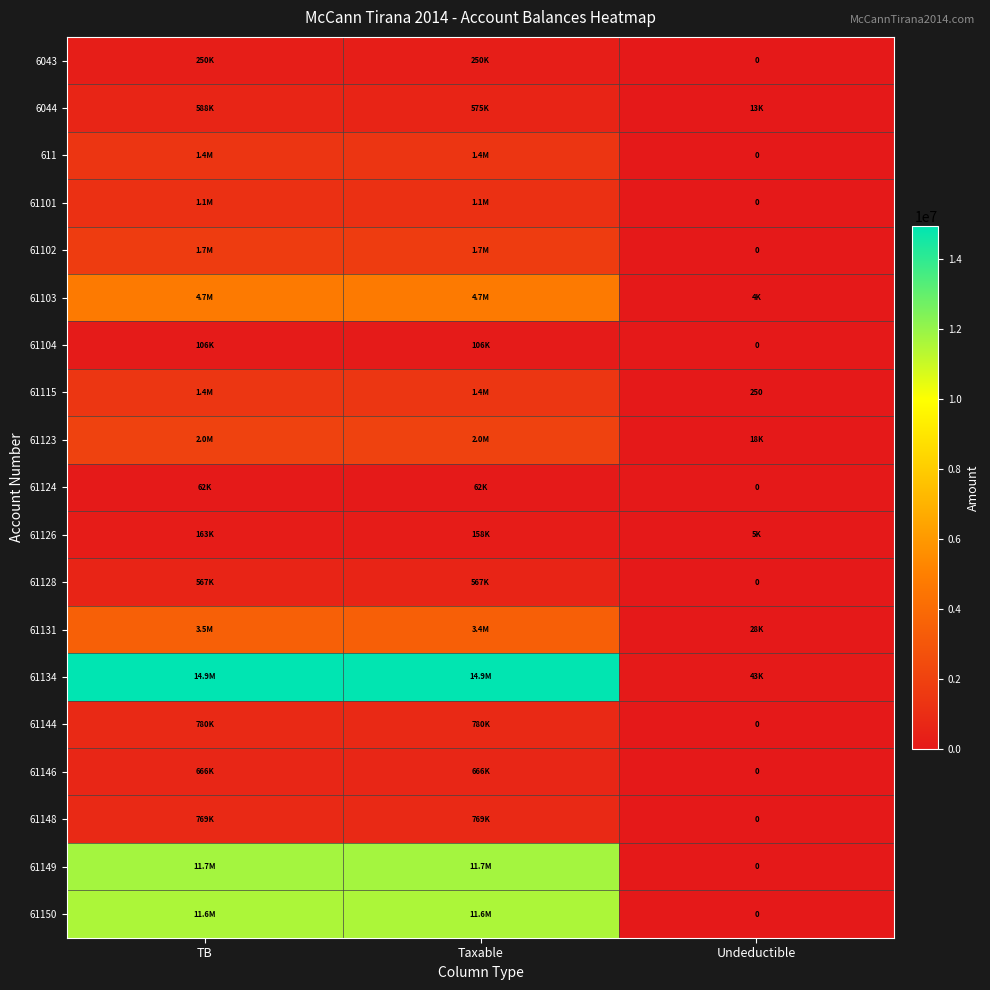

At which label does 6043 reach its minimum?

Undeductible